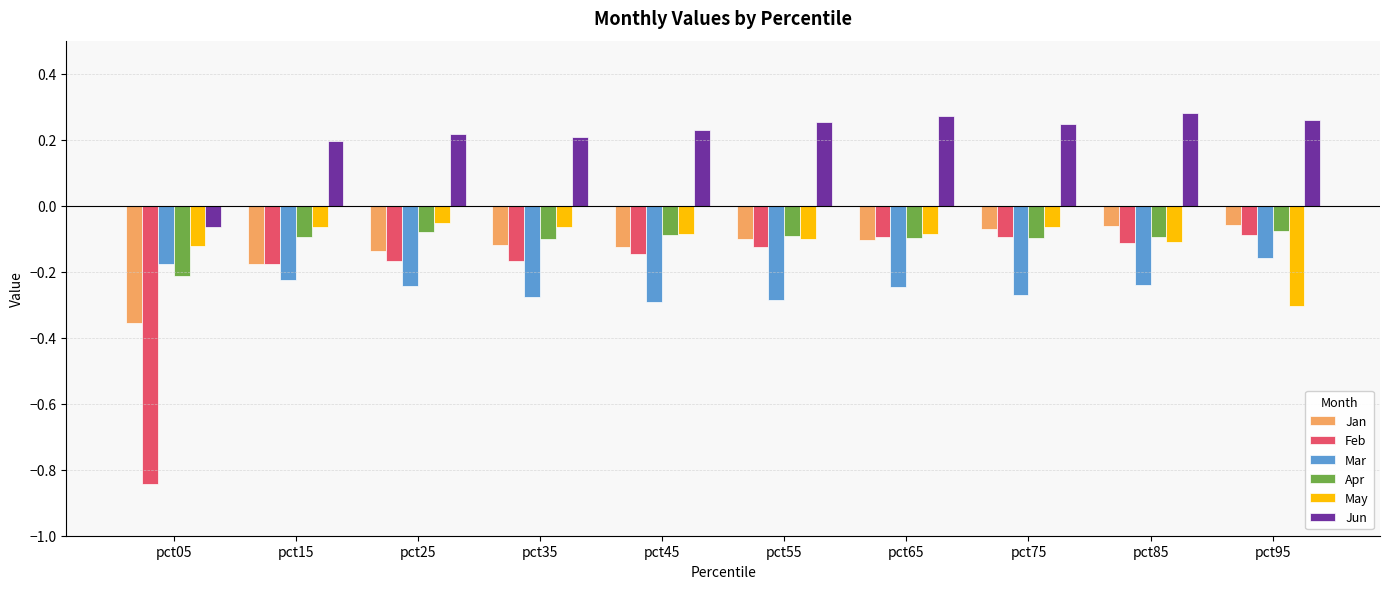

What is the difference between the second highest and minimum values in the Feb series?

0.7